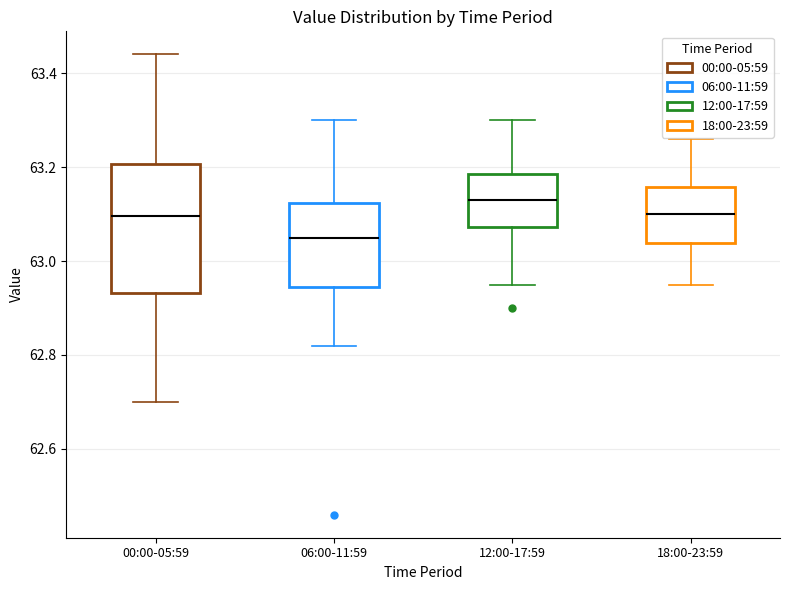

Which box has the highest median line?

12:00-17:59